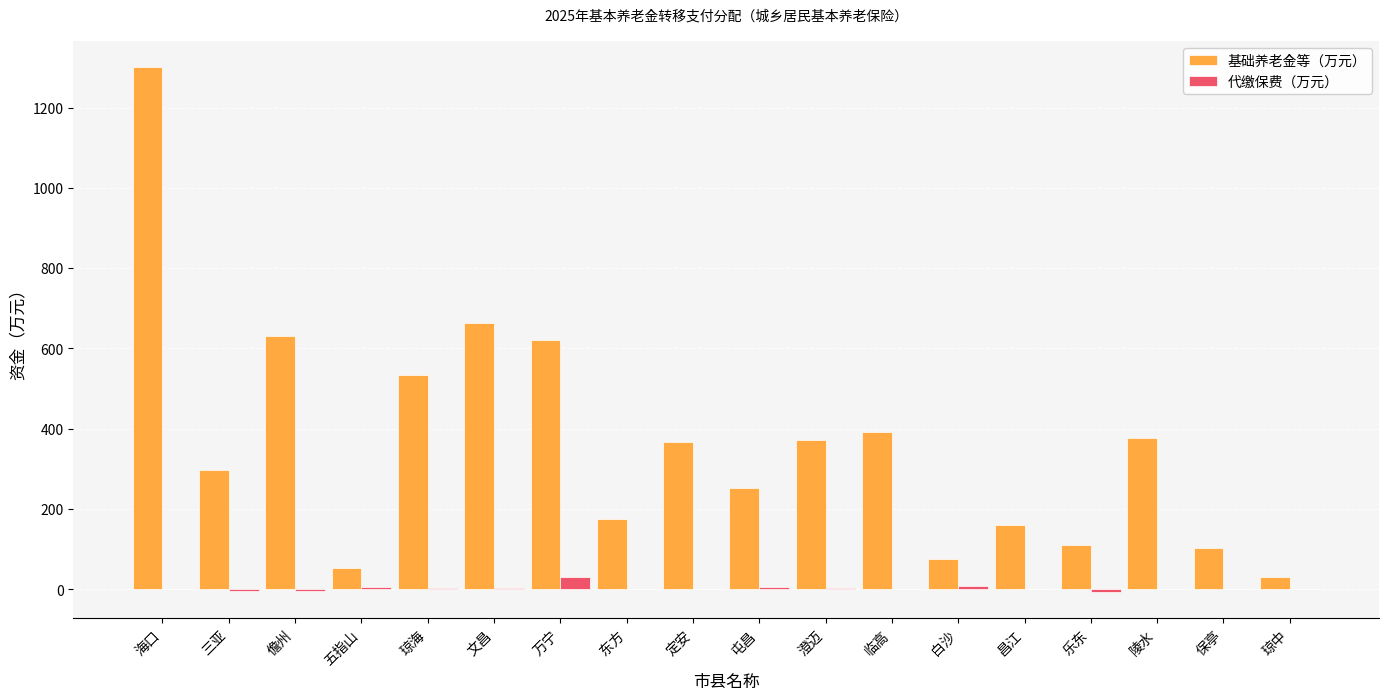

Between 五指山 and 文昌, which series saw the biggest shift?

基础养老金等（万元）